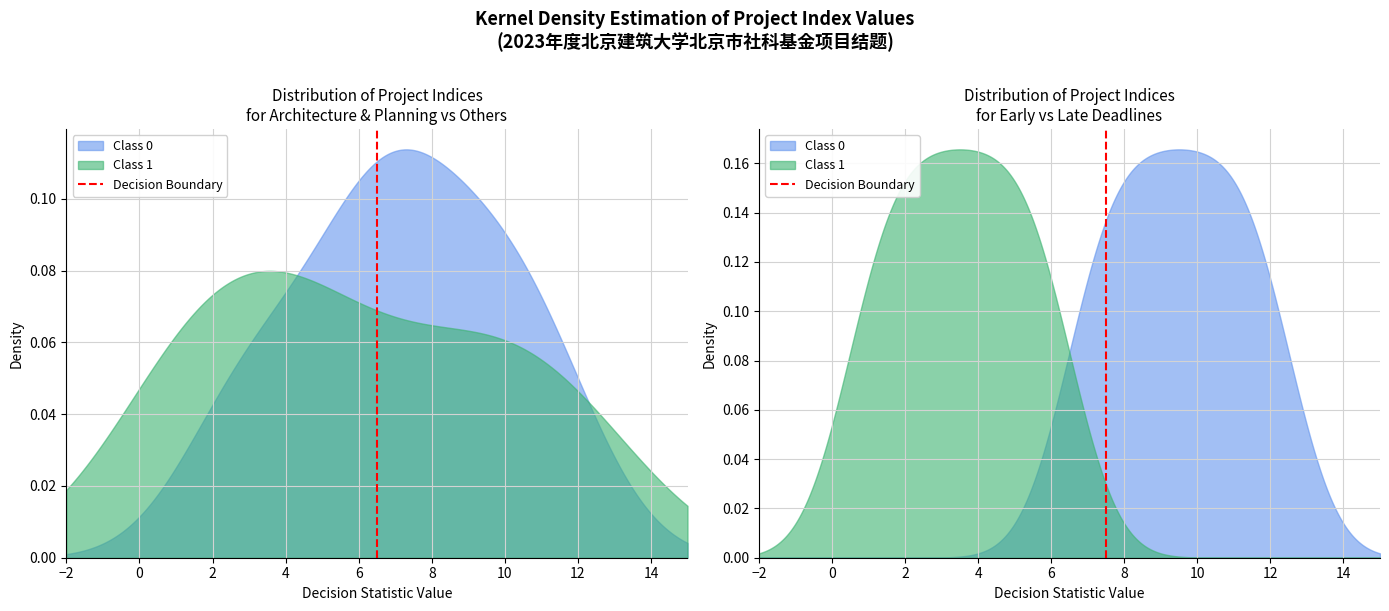

Is it true that the value at −2 is 0?

True